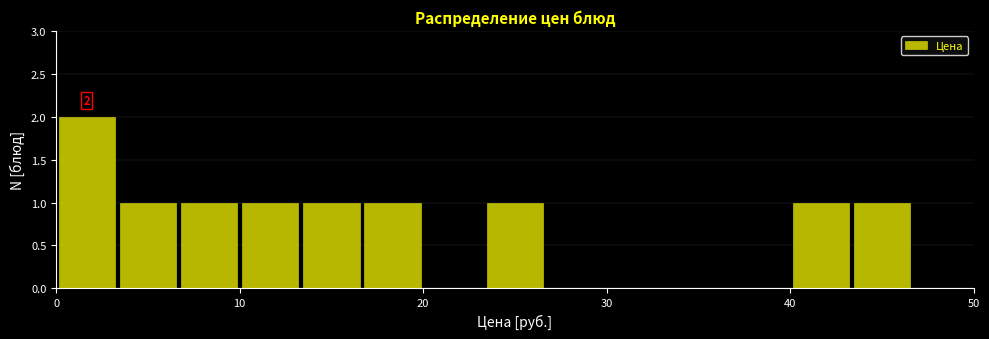

Around what value on the x-axis is the tallest bar? Give the approximate position of its centre, as read against the axis.

2